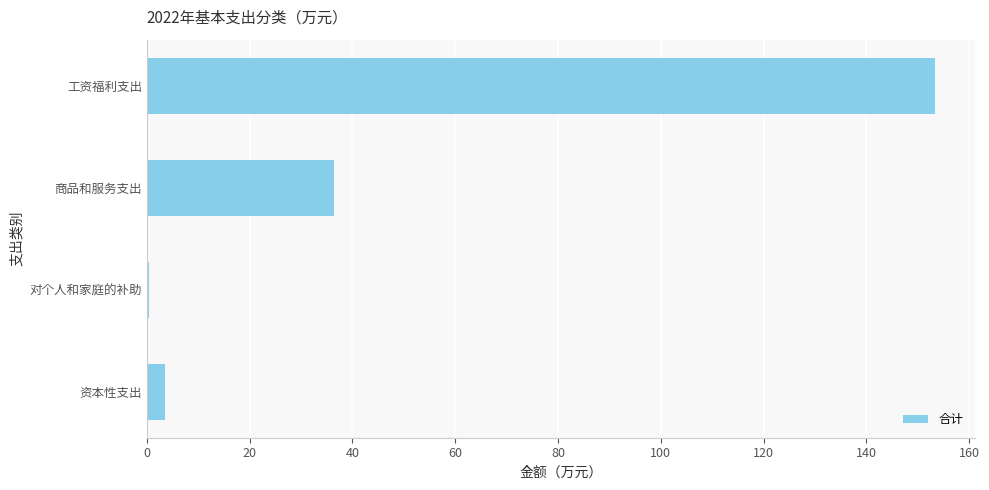

Reading bottom to top, transcribe all the data shown in this chart.

资本性支出=3.5	对个人和家庭的补助=0.4	商品和服务支出=36.3	工资福利支出=153.4